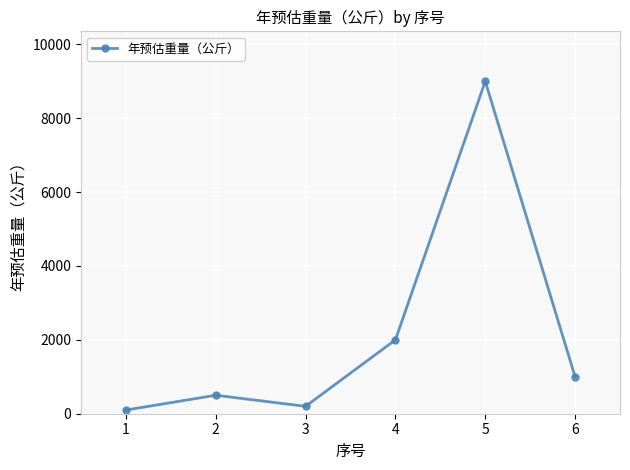

Which category has the highest value across all series?

5